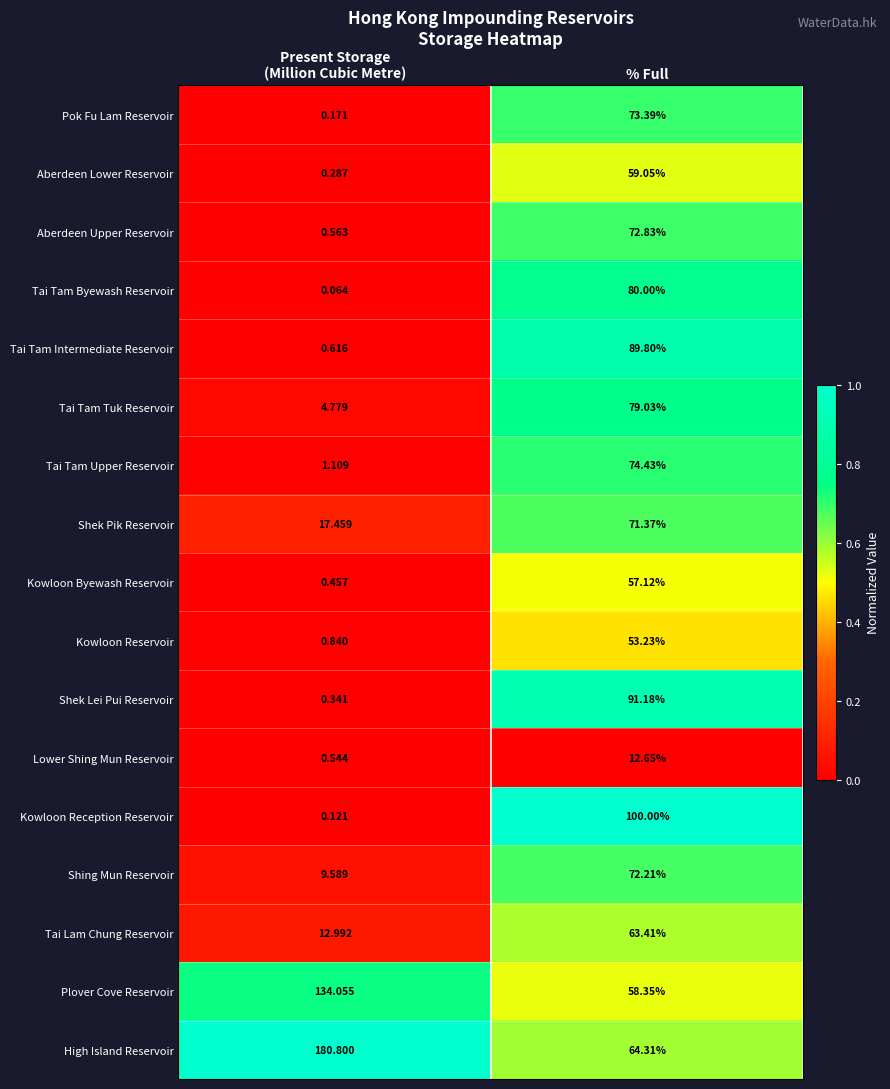

Which series has the largest total across all categories?

High Island Reservoir